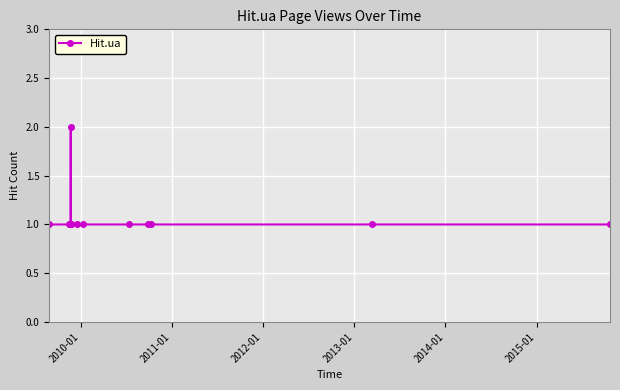

What is the value of the 5th point from the left?

1